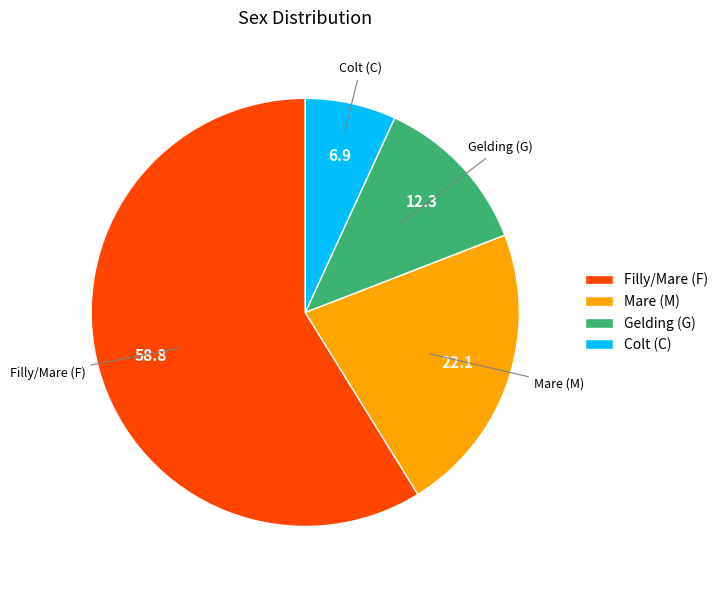

How many segments does this pie chart have?

4